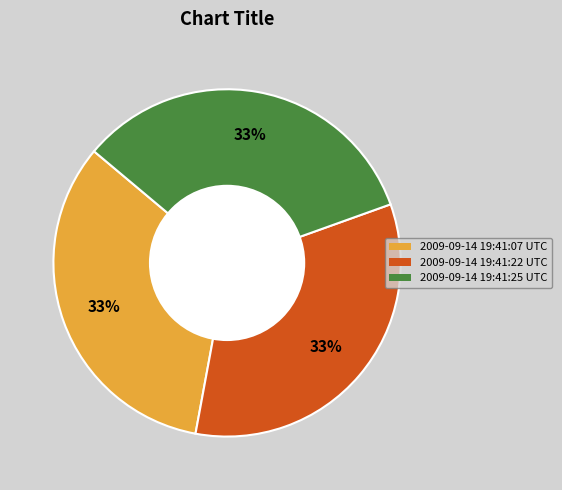

True or false: 2009-09-14 19:41:07 UTC accounts for 33% of the total.

True